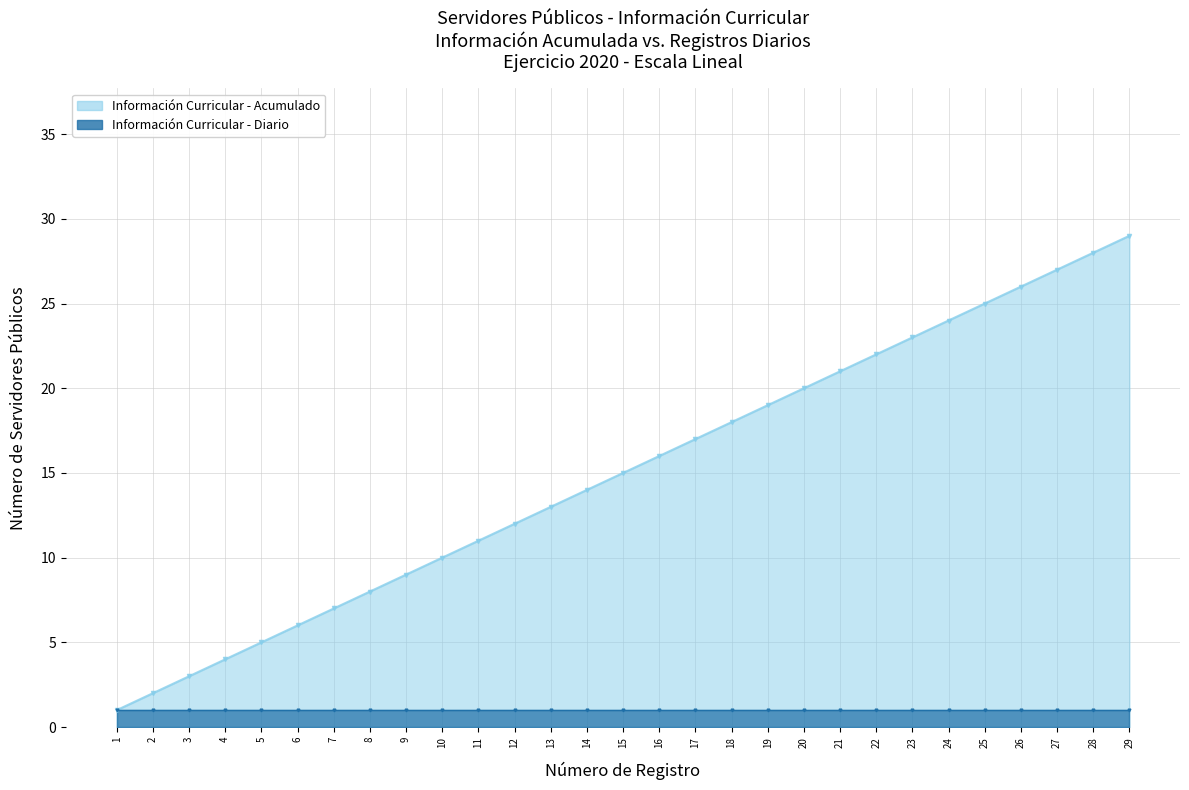

True or false: the data shows 2 at 2.

True